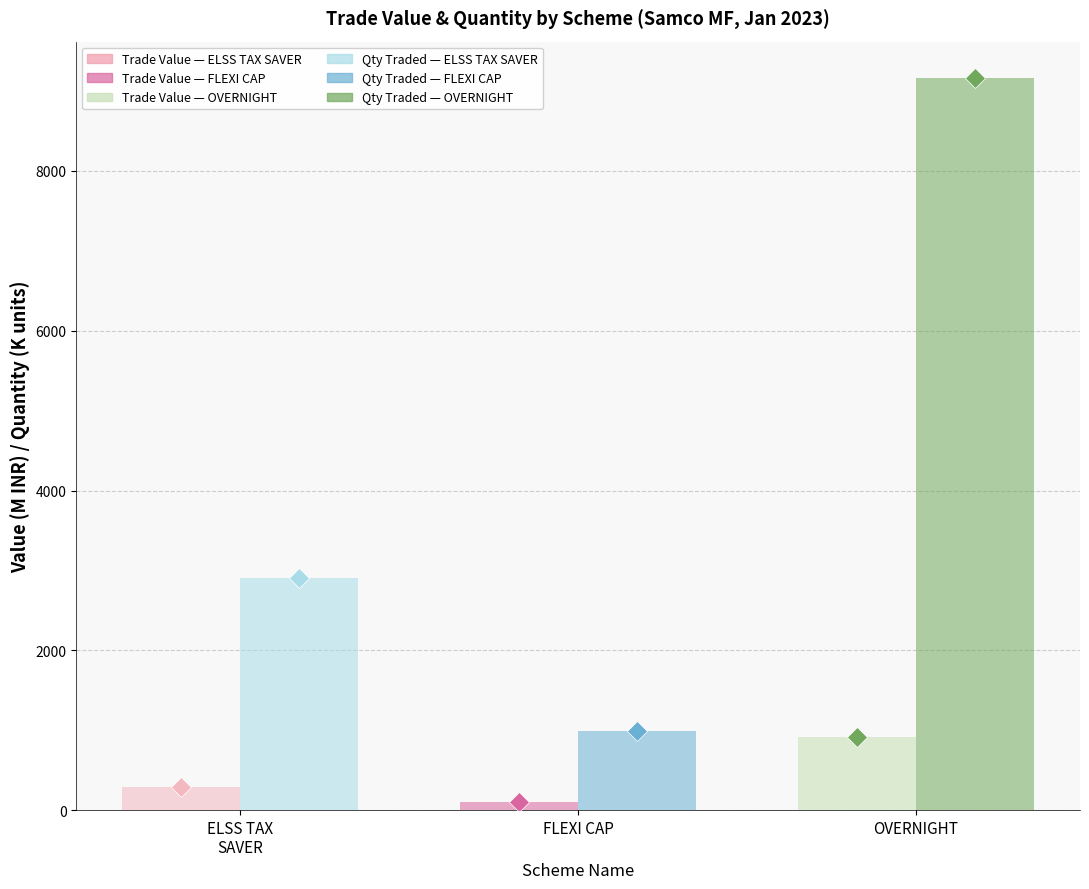

At which category is the sum across all series the highest?

OVERNIGHT